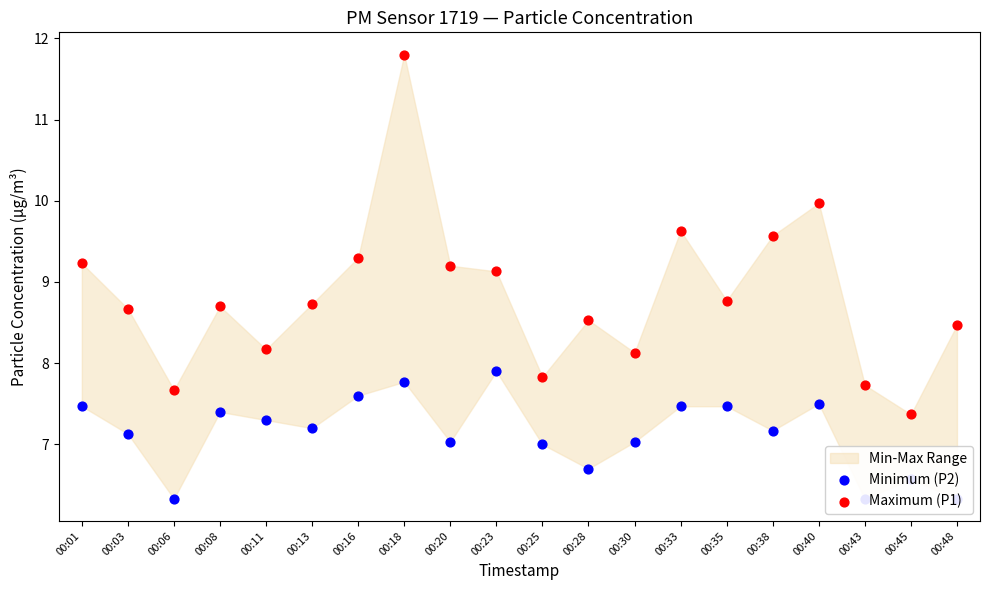

Which series has the widest spread of Y values?

Maximum (P1)